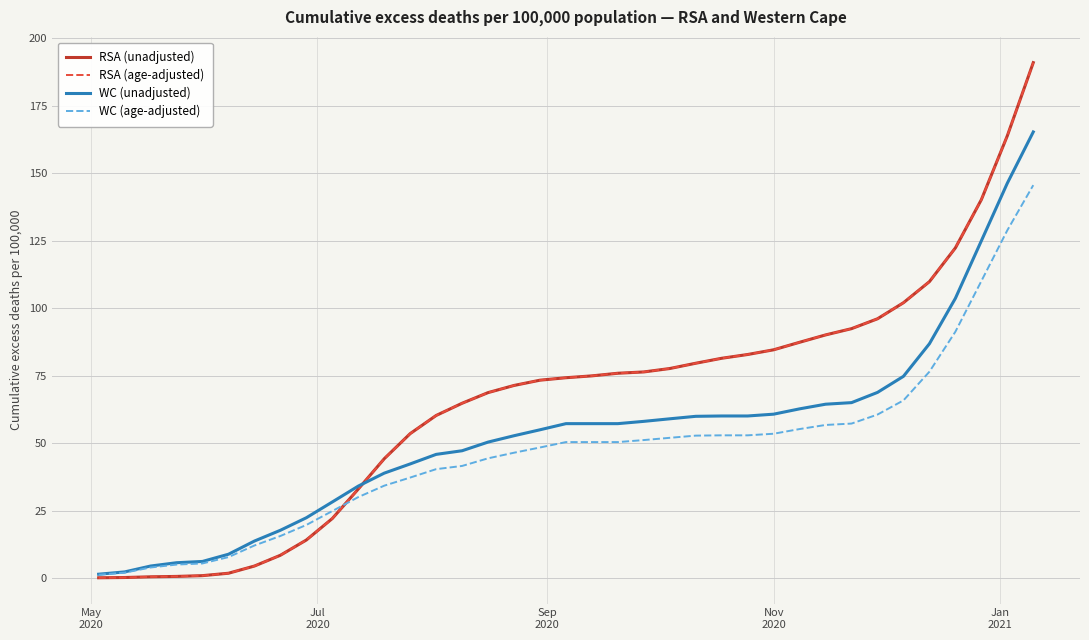

Is this an area chart (filled region under the line)?

No